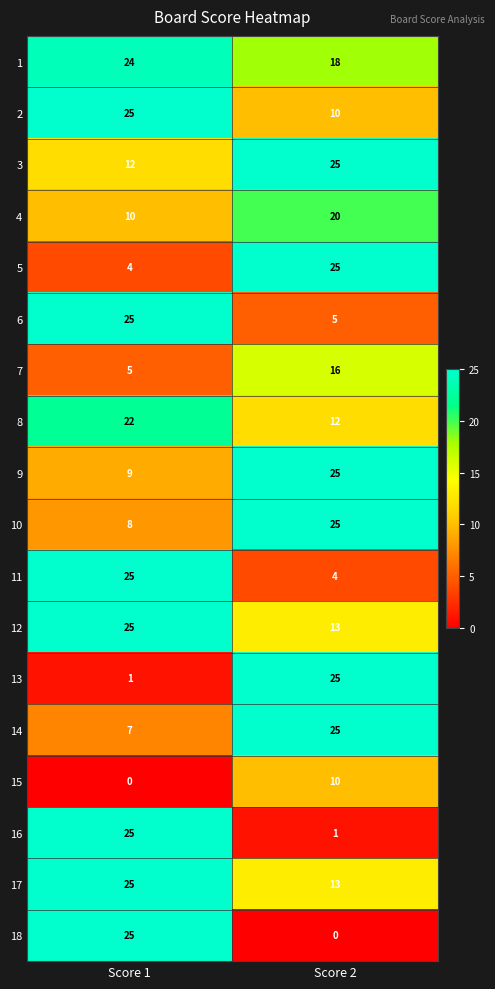

The value of 16 at Score 1 is 25. True or false?

True